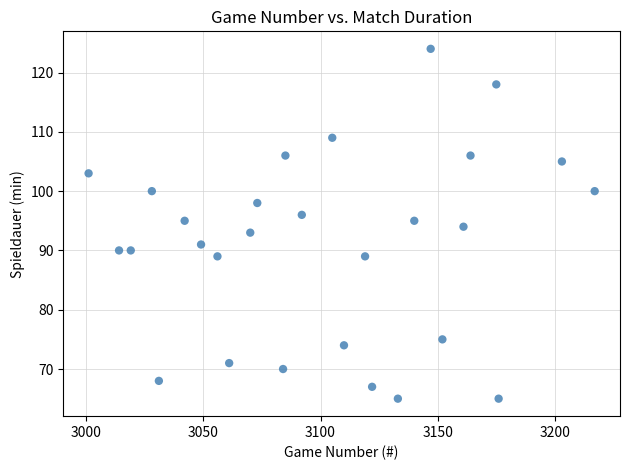

What is the range of X values (max minus min)?

216